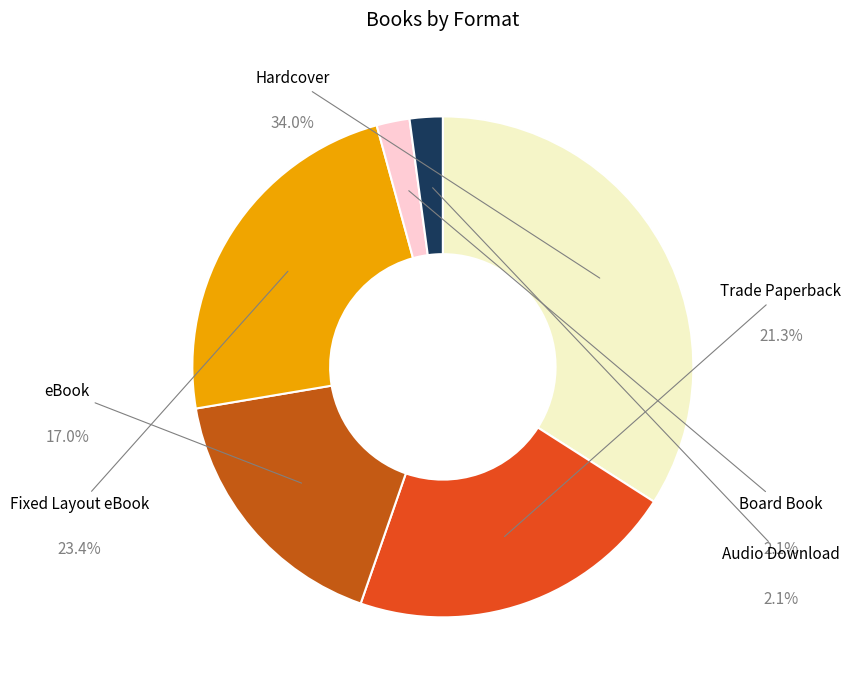

Rank the categories by value from lowest to highest.

Board Book, Audio Download, eBook, Trade Paperback, Fixed Layout eBook, Hardcover